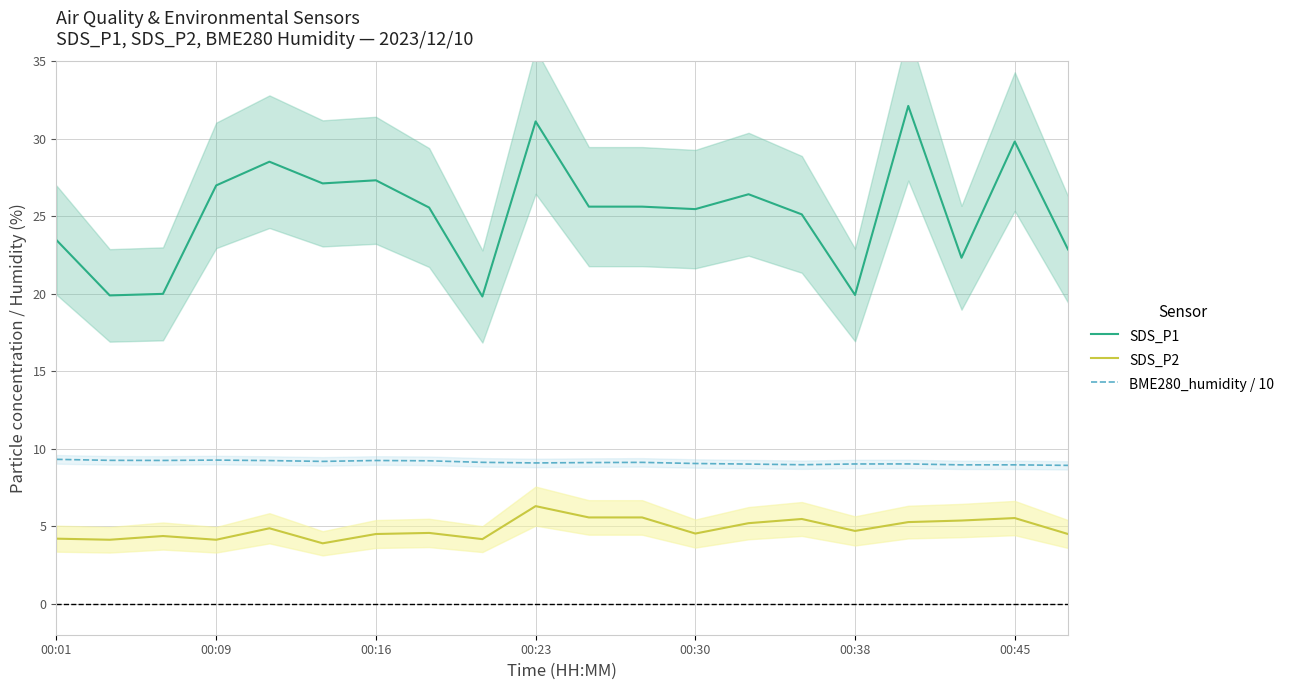

Where is BME280_humidity / 10 nearest to the value 9?

13